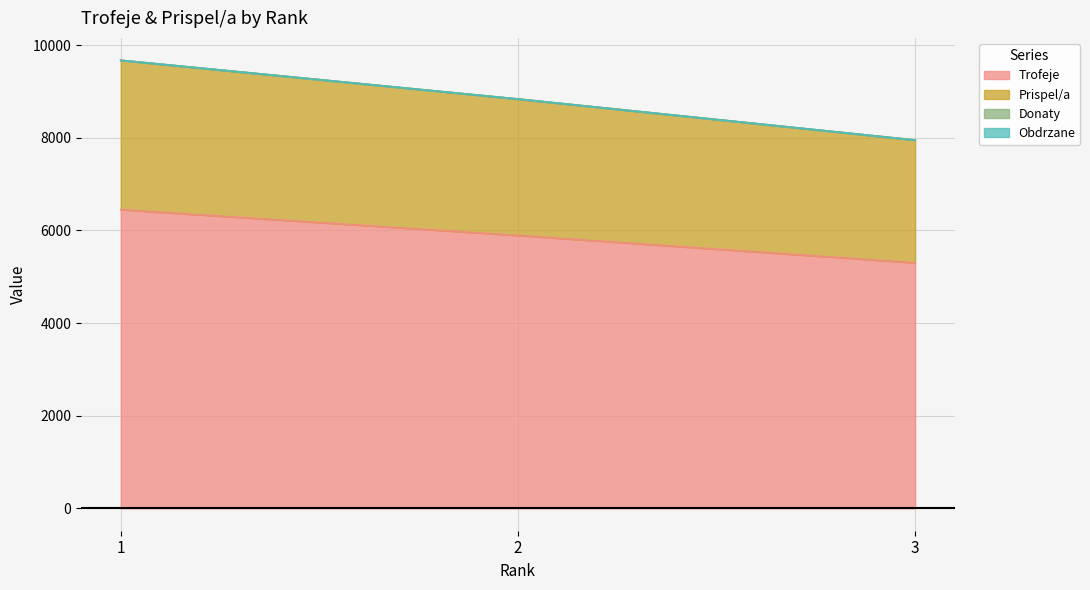

Does the chart display data point markers on the line(s)?

No